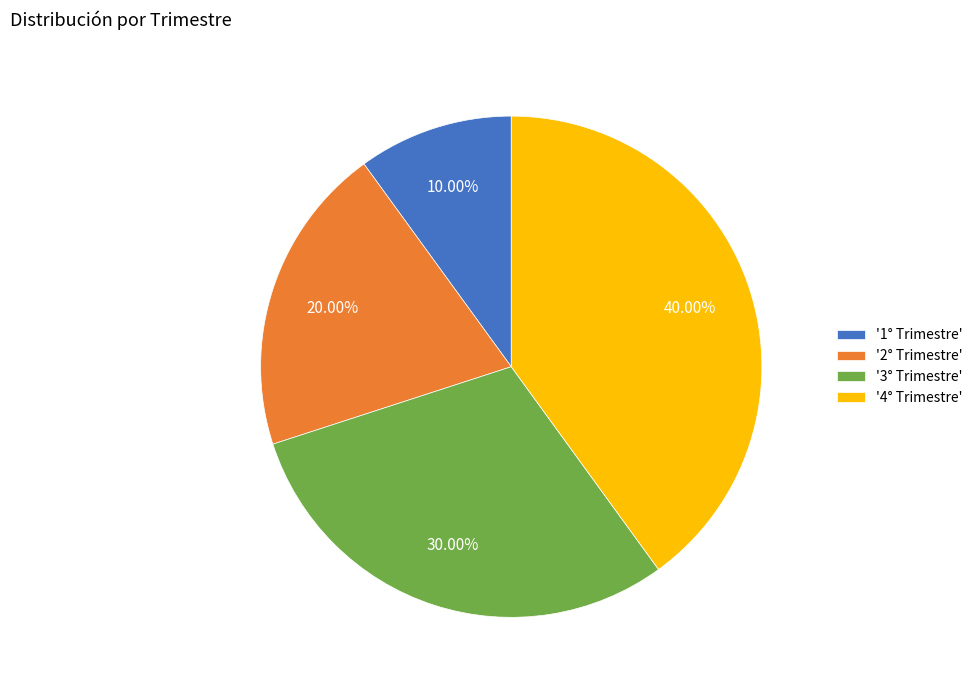

Is there any slice that represents more than half of the pie?

No